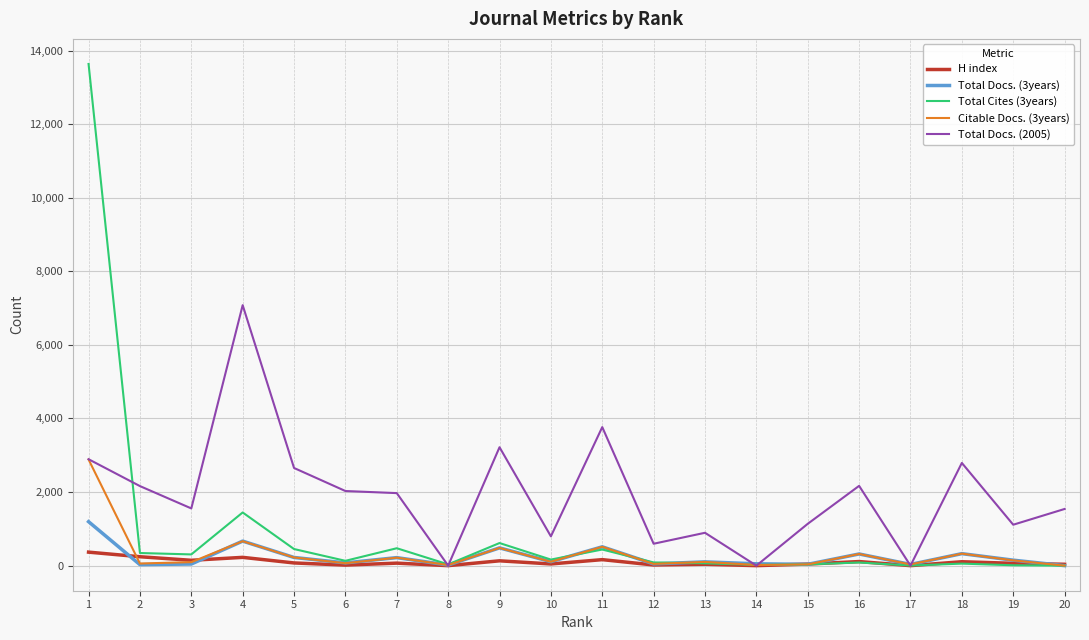

List the series in order of their peak value, highest first.

Total Cites (3years), Total Docs. (2005), Citable Docs. (3years), Total Docs. (3years), H index